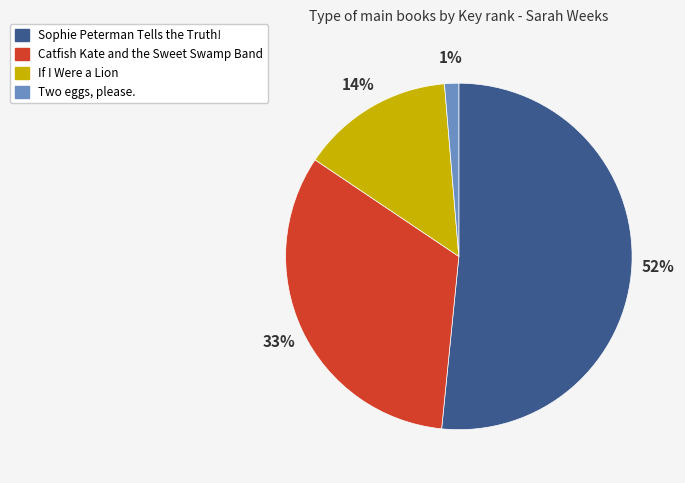

Is Catfish Kate and the Sweet Swamp Band the majority of the pie?

No